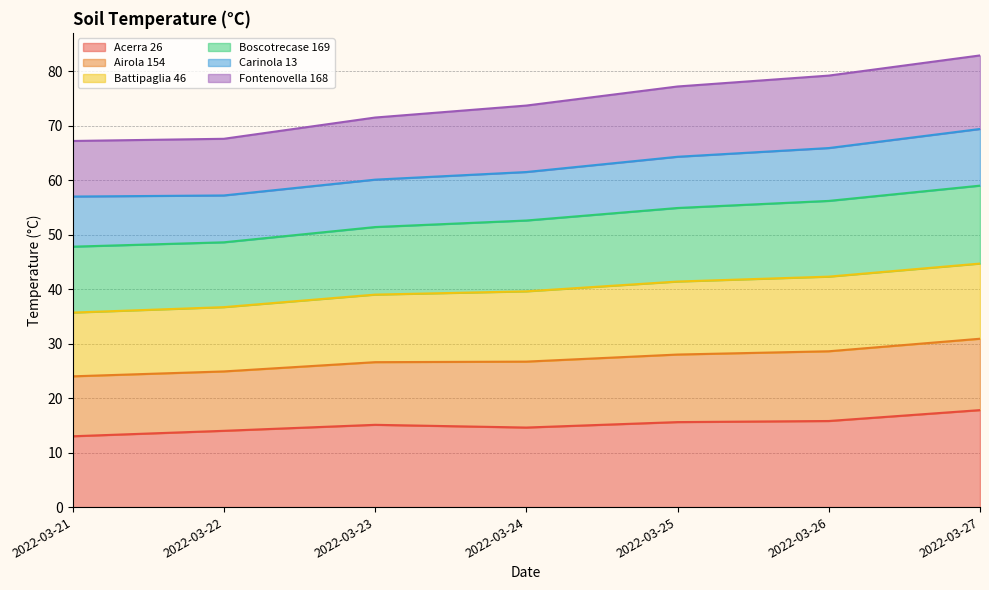

What is the total value across all series at 2022-03-22?

67.6